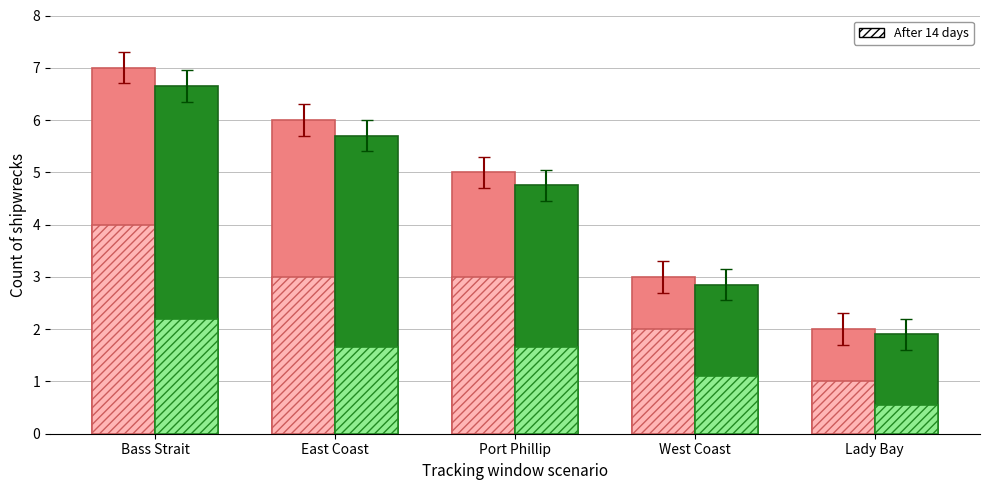

Which label corresponds to the largest value in the chart?

Bass Strait